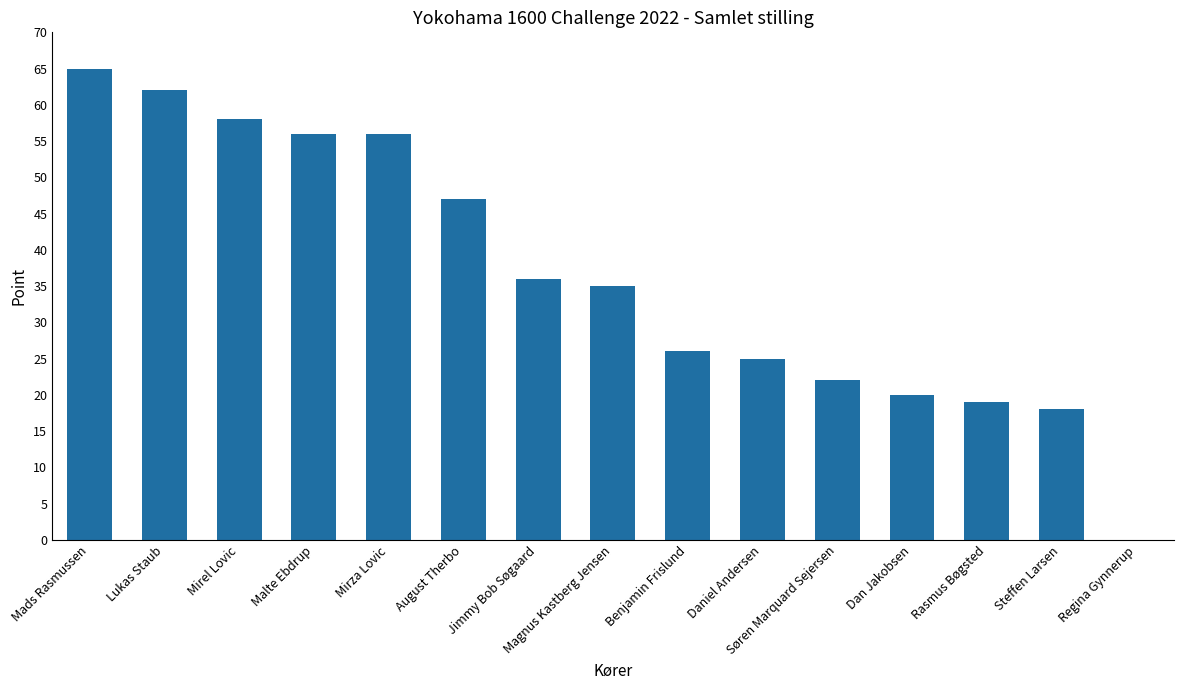

What is the change in value from Magnus Kastberg Jensen to Rasmus Bøgsted?

-16